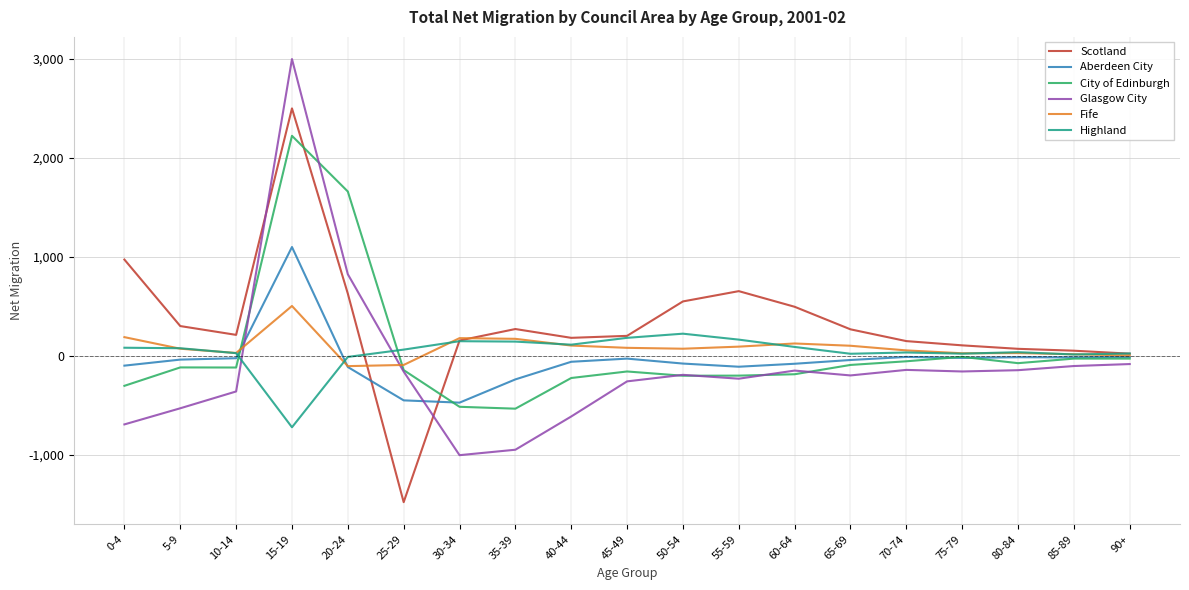

Does the chart display data point markers on the line(s)?

No